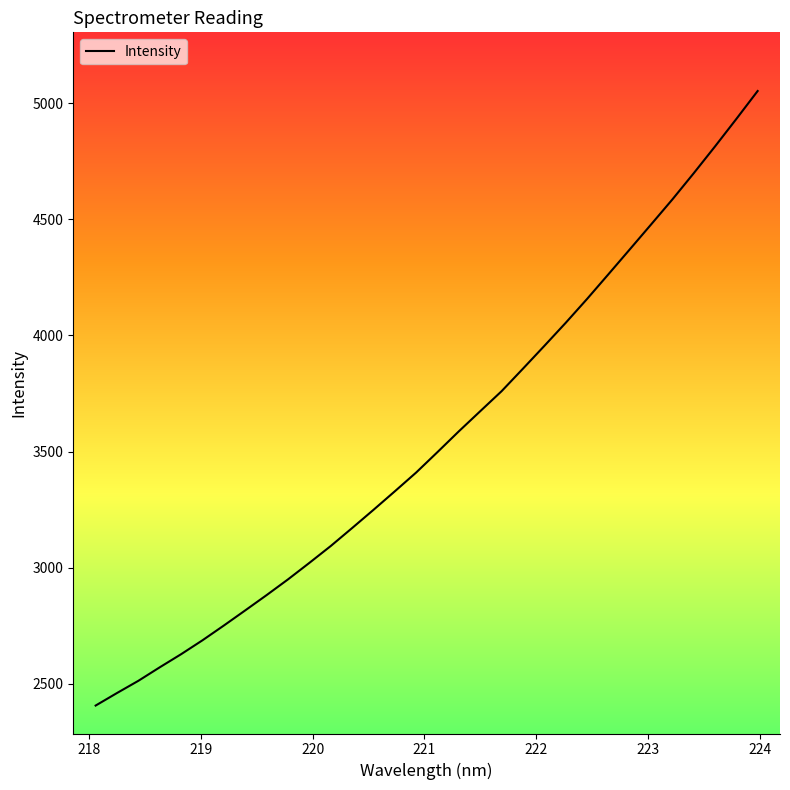

What is the greatest value displayed?

5052.2